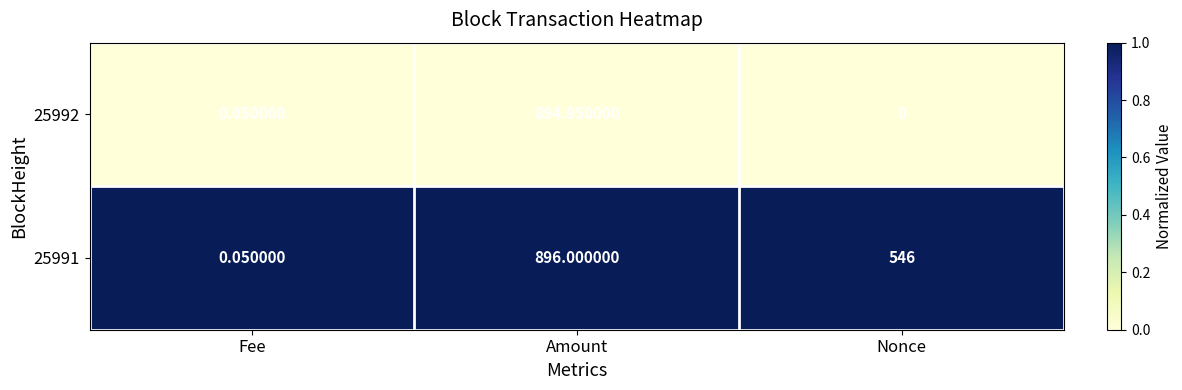

At which category does the chart reach its minimum across all series?

Nonce